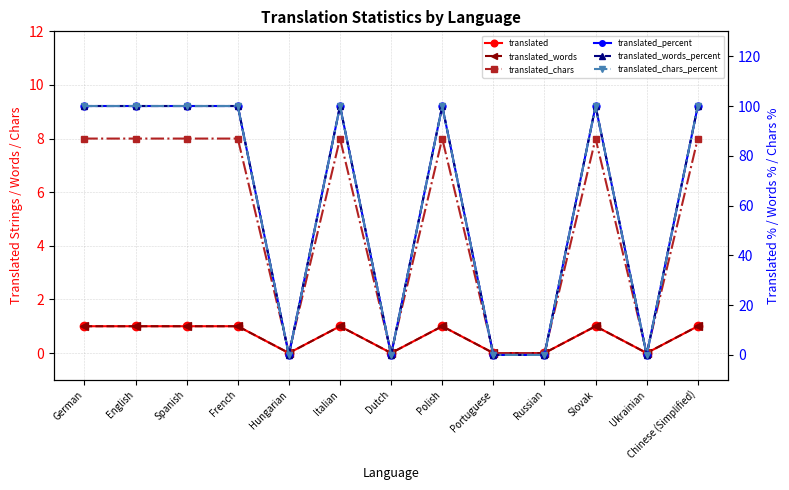

True or false: translated_words and translated intersect in this chart.

False